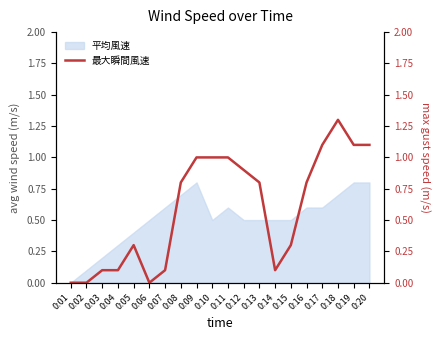

True or false: there are more than 0 points higher than both neighbors.

True